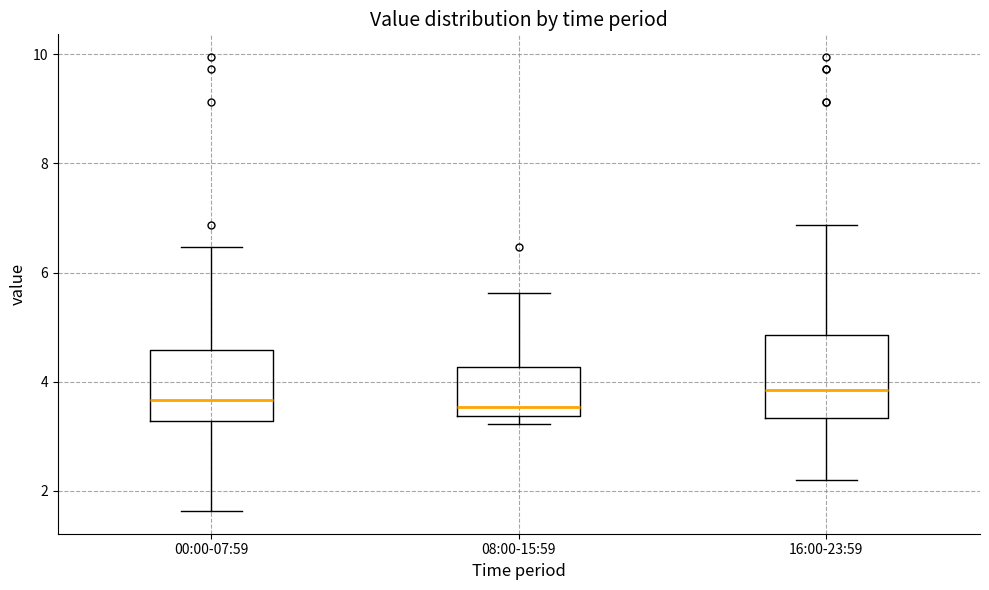

Where is the upper edge of the box for 08:00-15:59 on the y-axis? The values are not printed on the chart, so give them approximately, as read against the axis.

4.2